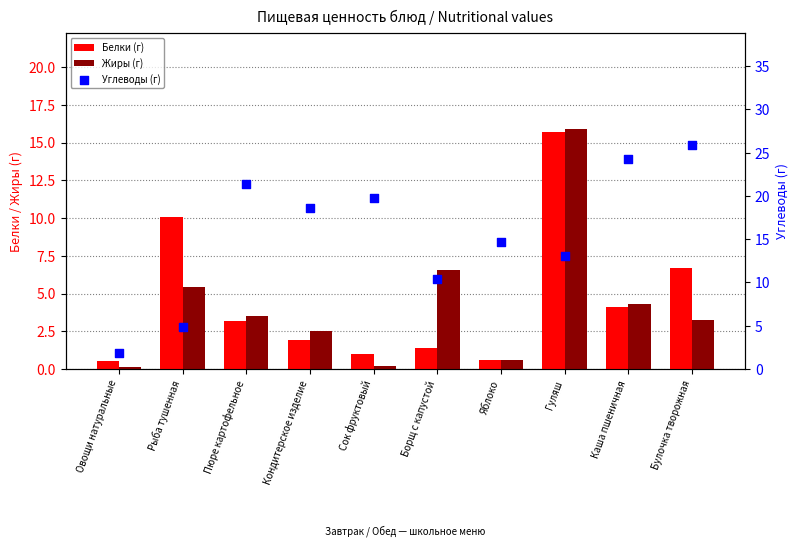

Which series has the widest spread of Y values?

Углеводы (г)